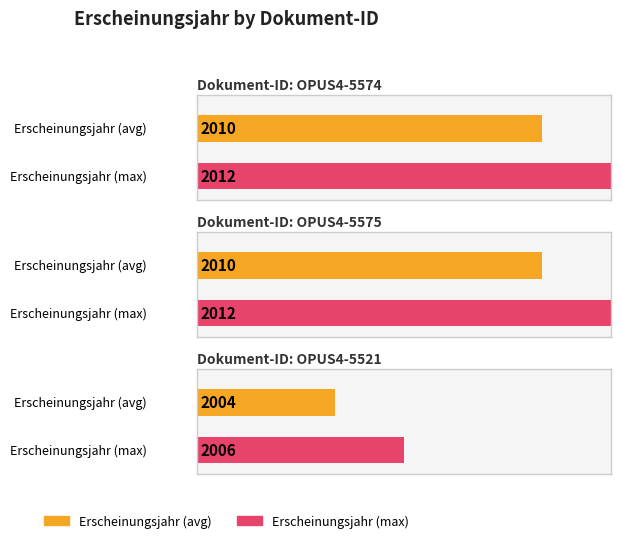

What is the label of the 1st bar from the left?

OPUS4-5574